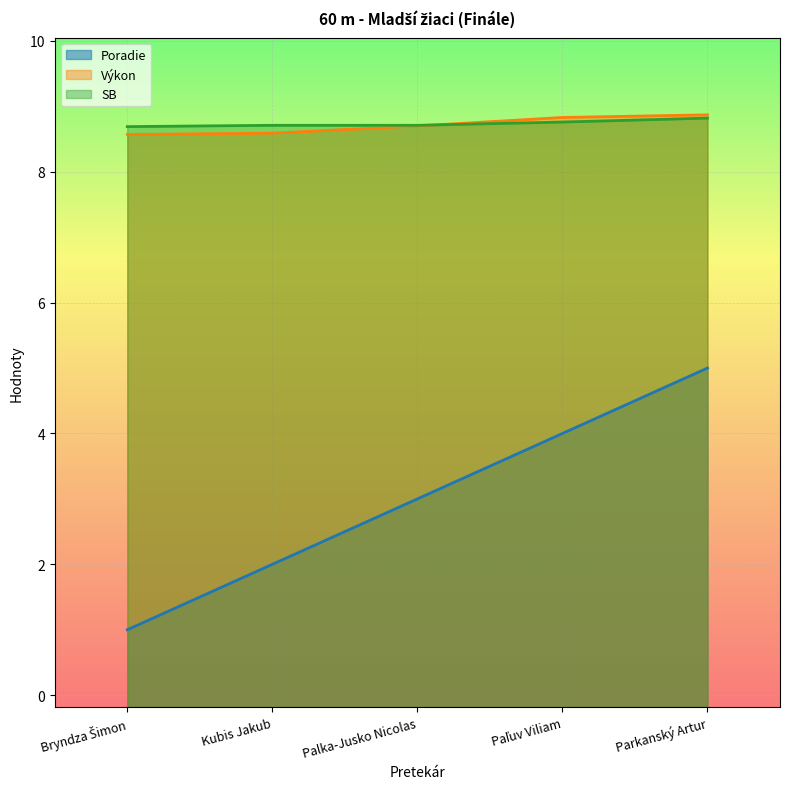

At which label does Výkon reach its peak?

Parkanský Artur